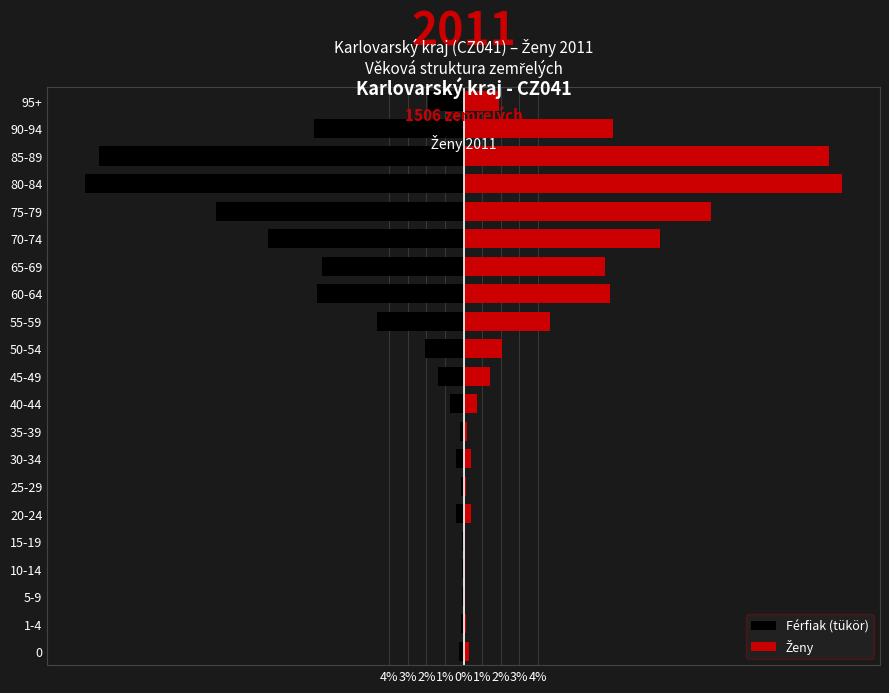

How many values in the Ženy series are below 1?

10